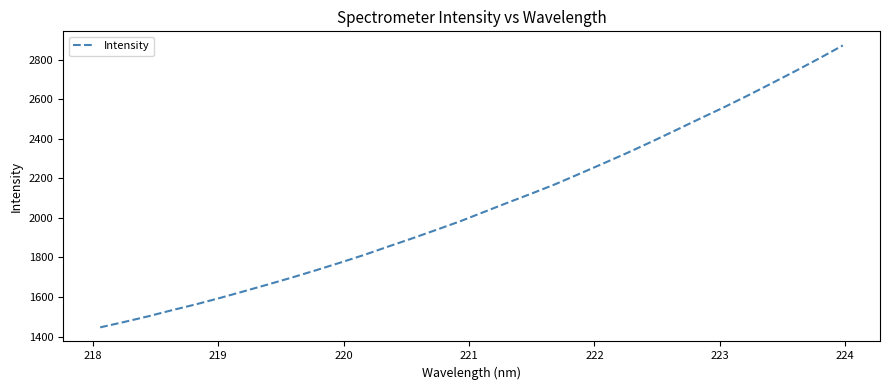

What is the difference between the maximum and minimum values?

1425.2